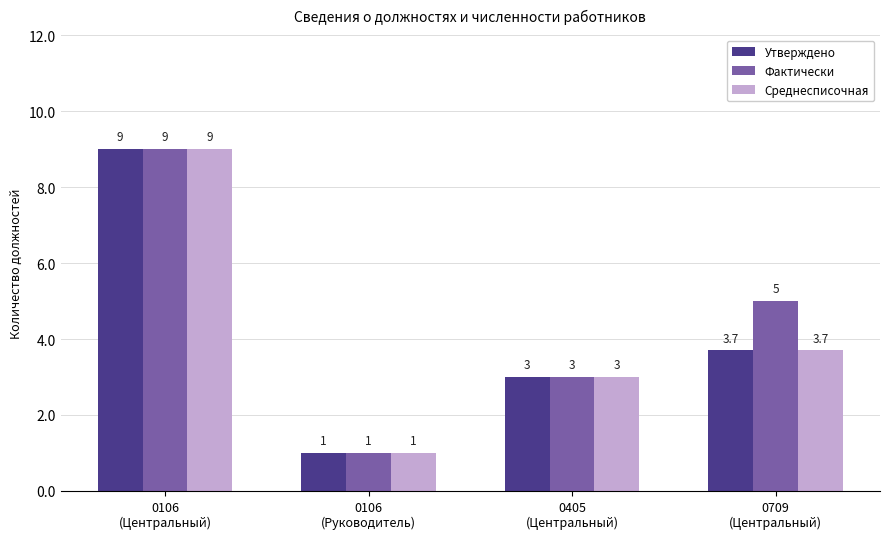

What is the difference between the Фактически values at 0709
(Центральный) and 0106
(Руководитель)?

4.0